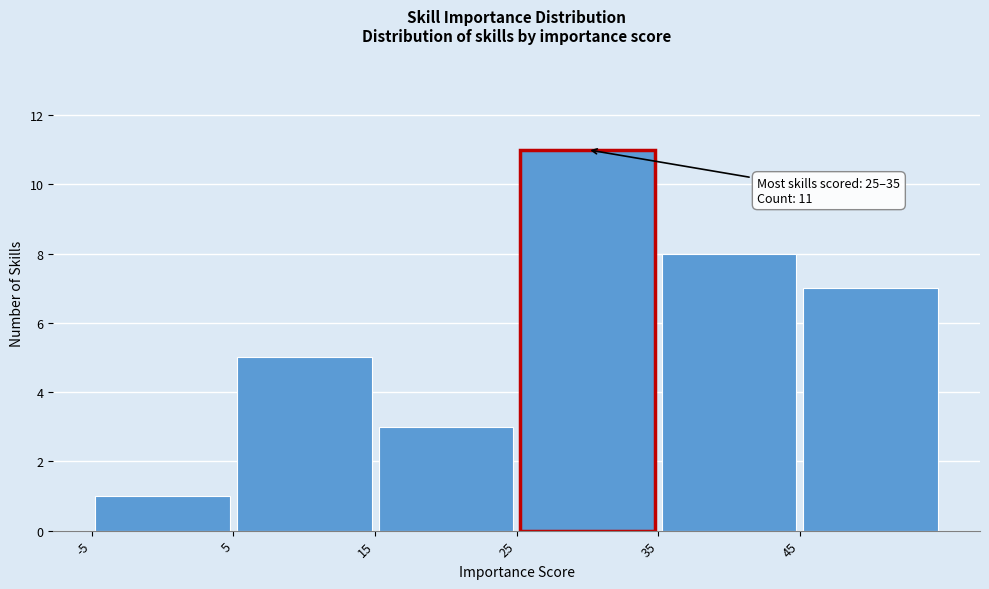

Which range on the x-axis has the tallest bar?

25 to 35